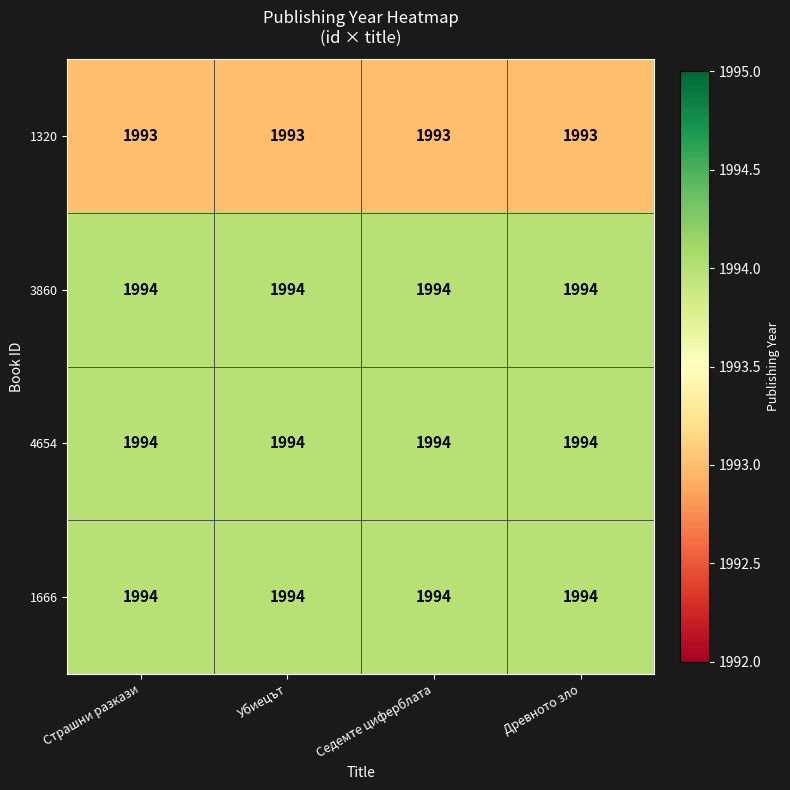

What is the average value of the 4654 series?

1994